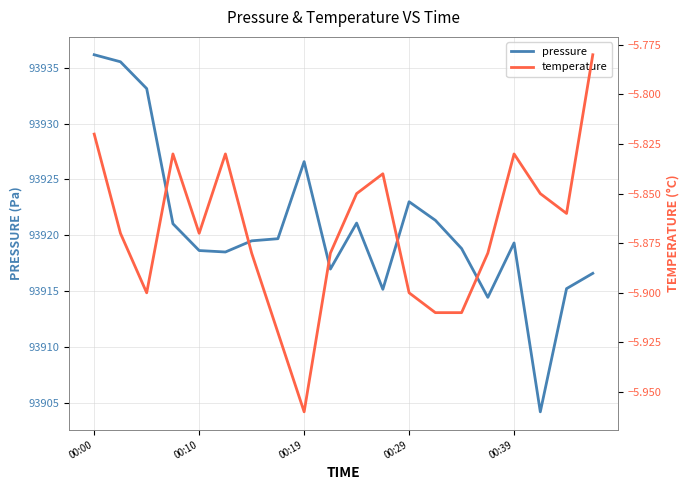

Between 7 and 18, which series saw the biggest shift?

pressure